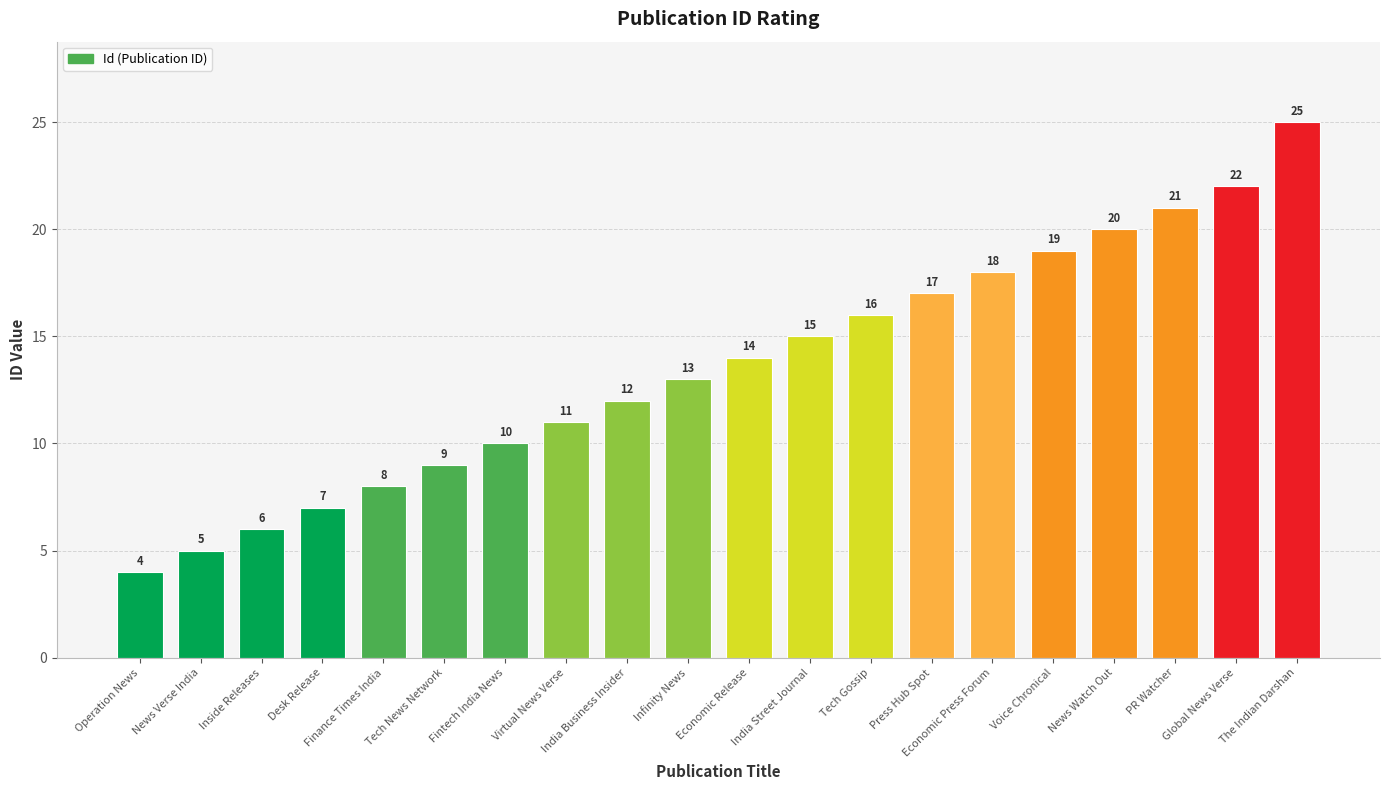

Reading right to left, extract all data points from this chart.

25	22	21	20	19	18	17	16	15	14	13	12	11	10	9	8	7	6	5	4